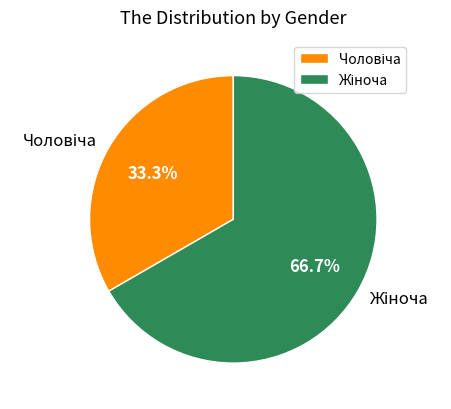

Does any single category account for the majority?

Yes